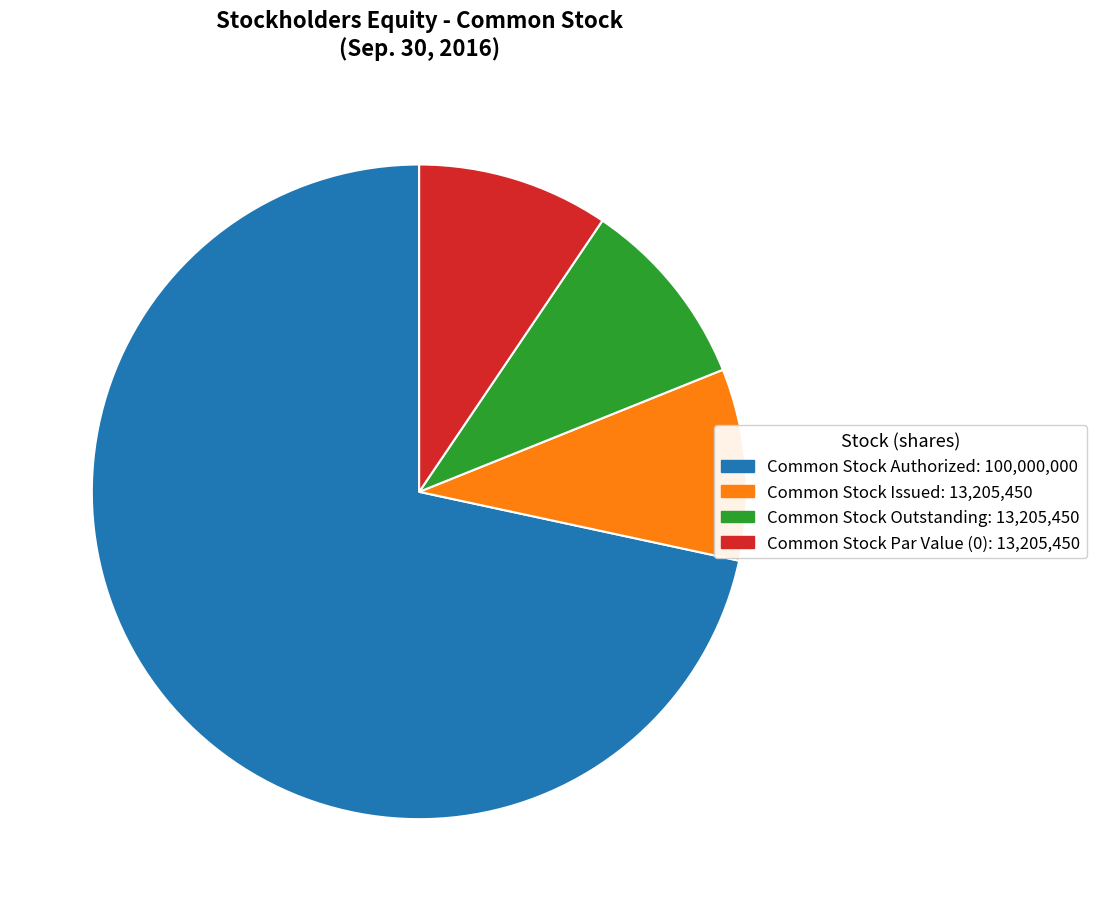

Is it true that Common Stock Issued is 9% of the pie?

True